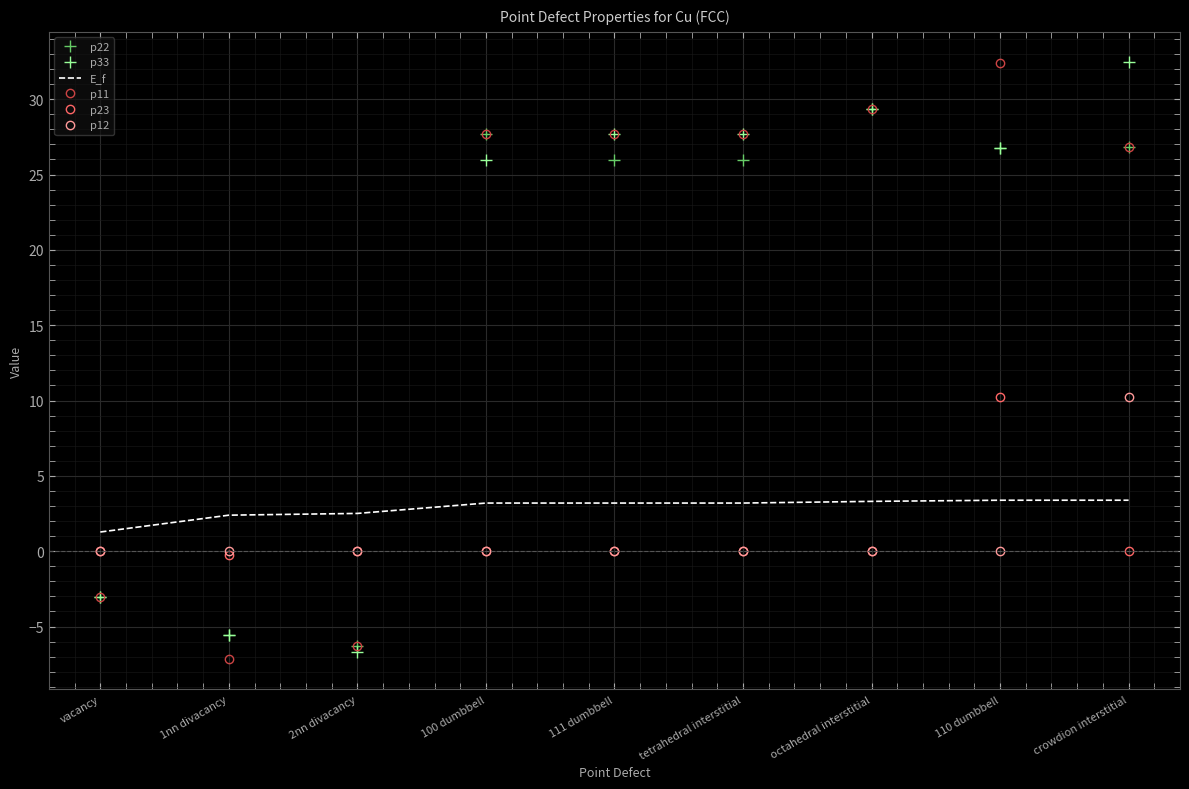

What is the difference between the highest and lowest values at octahedral interstitial?

29.3